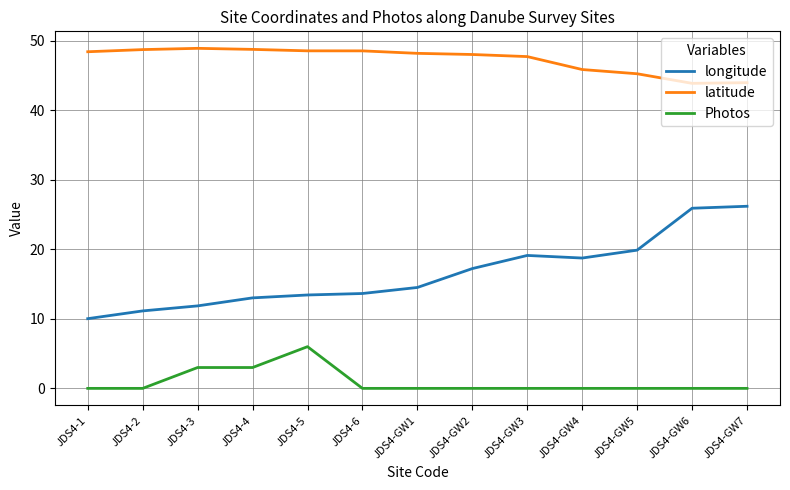

What is the total value across all series at JDS4-GW2?

65.3